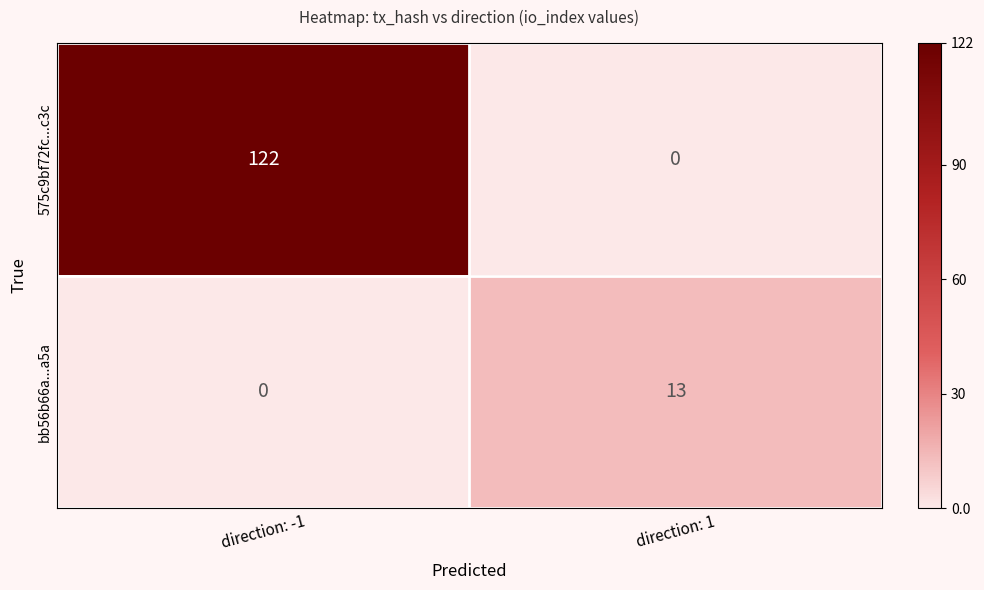

What is the maximum value for bb56b66a...a5a?

13